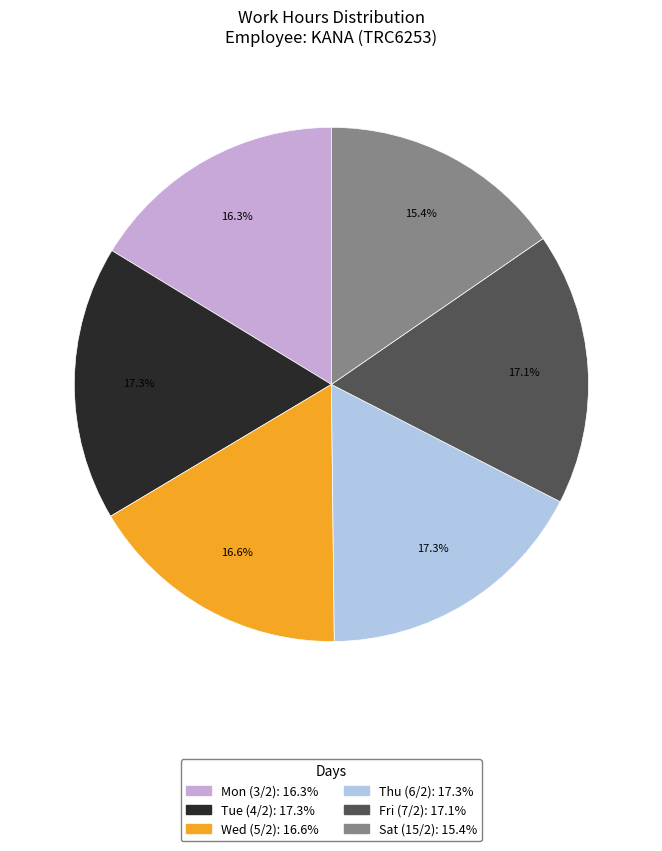

Between Fri and Mon, which is larger?

Fri